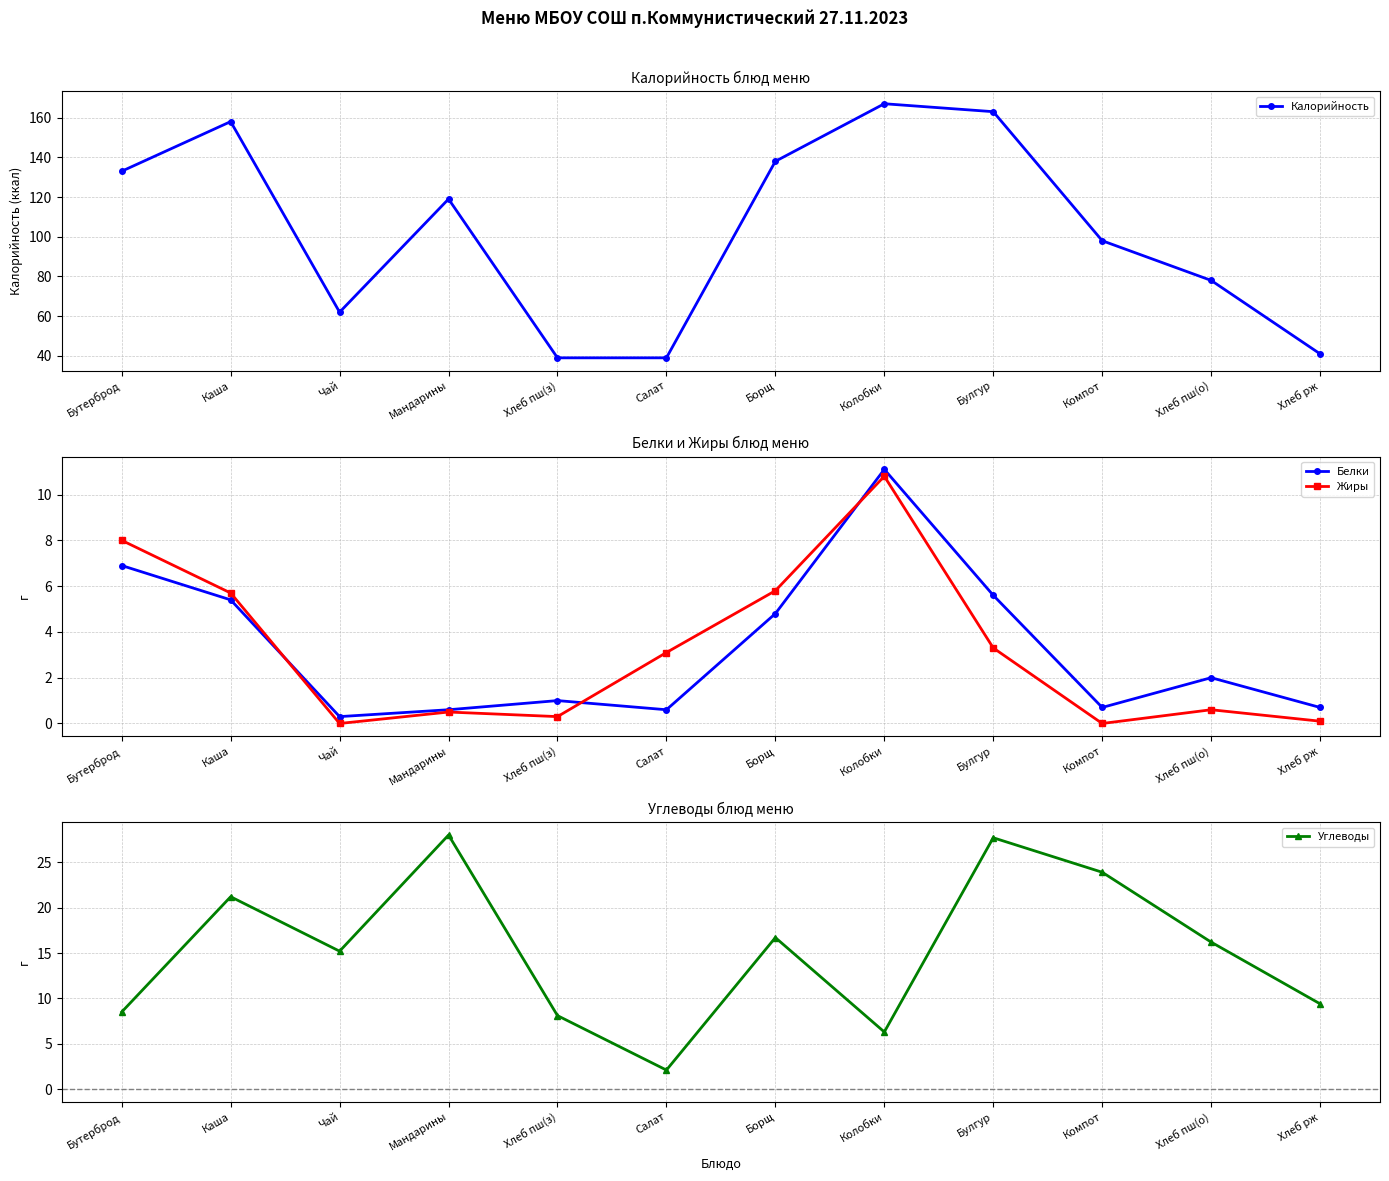

At which category does Углеводы reach its first local valley?

Чай